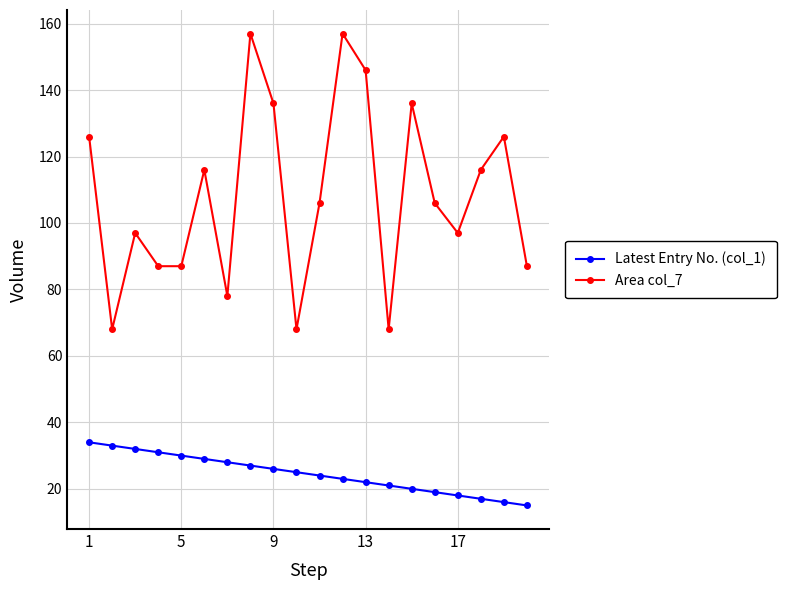

What is the value of the Latest Entry No. (col_1) point at the 5th from the left?

30